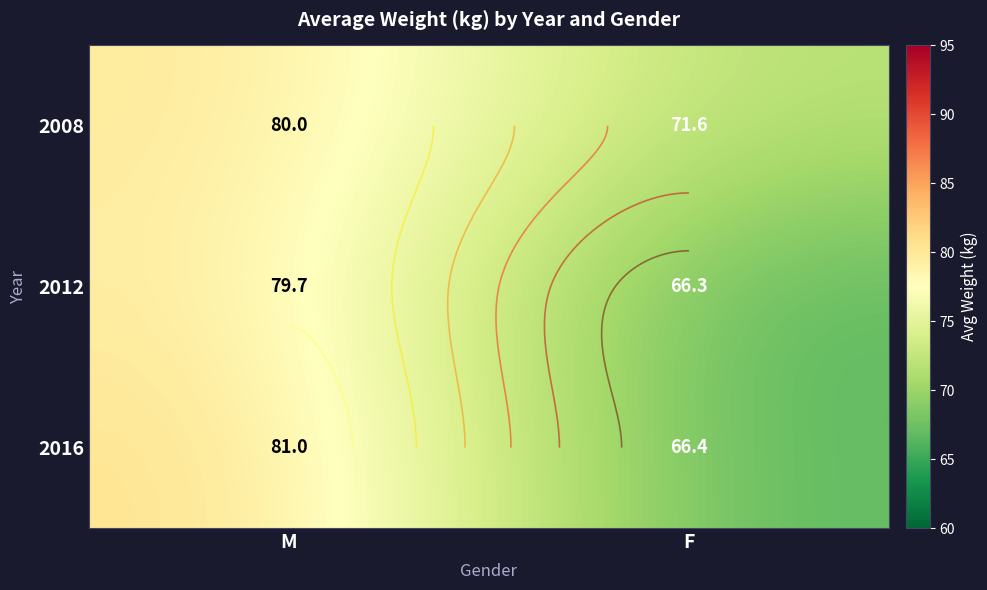

What is the greatest value displayed?

81.0